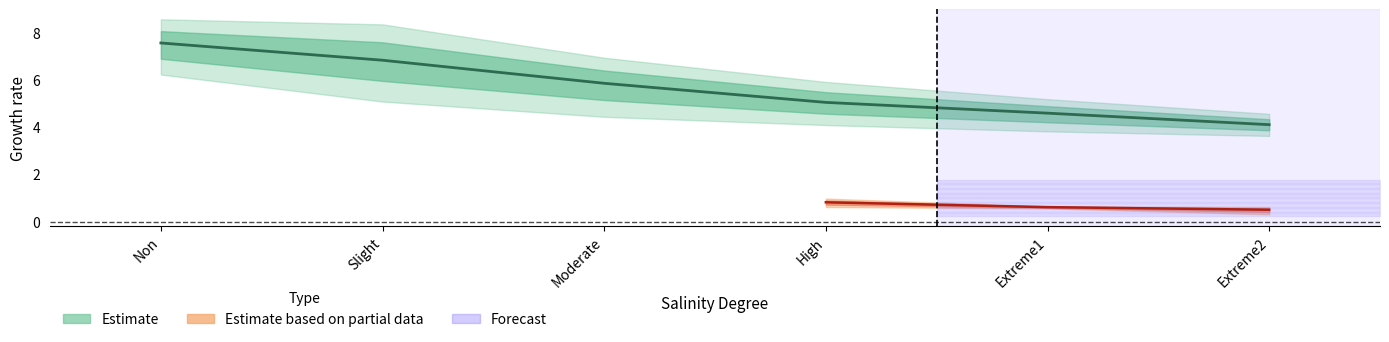

True or false: Pn First and E Second intersect in this chart.

False